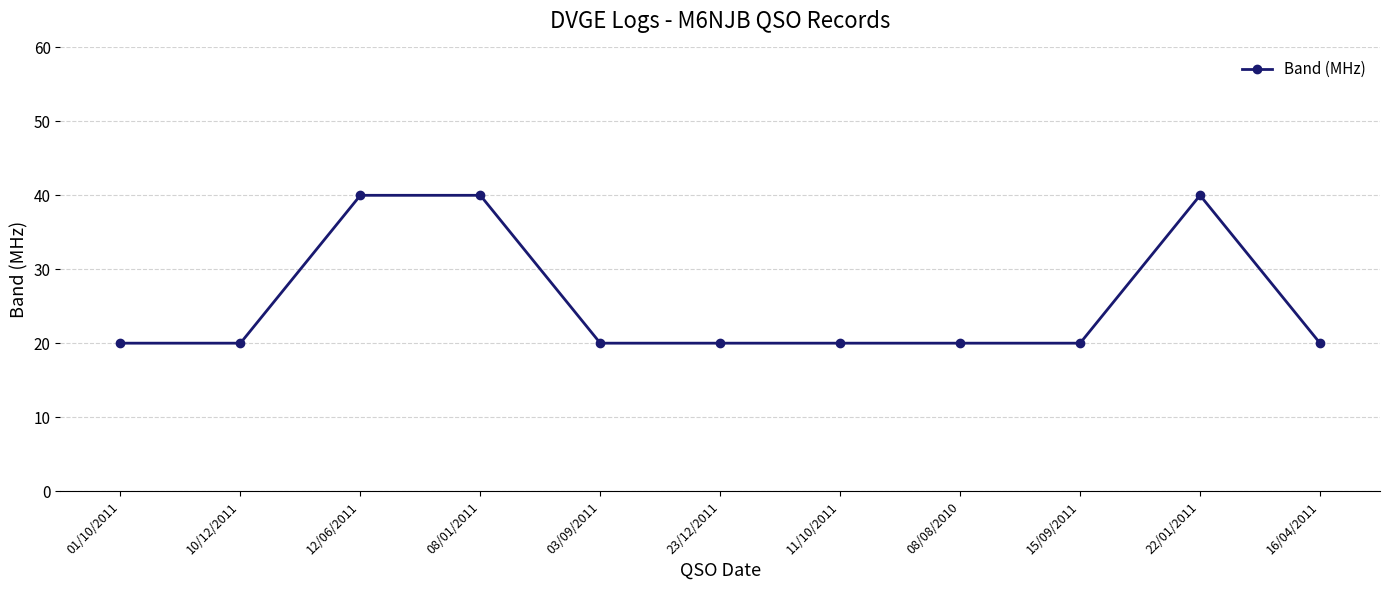

Reading right to left, list all the values displayed in this chart.

20	40	20	20	20	20	20	40	40	20	20